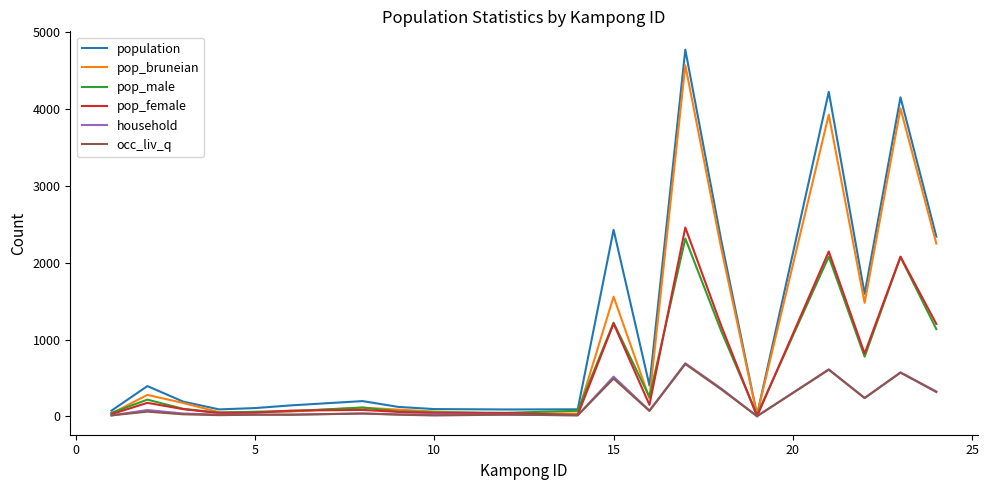

Which series has the largest total across all categories?

population